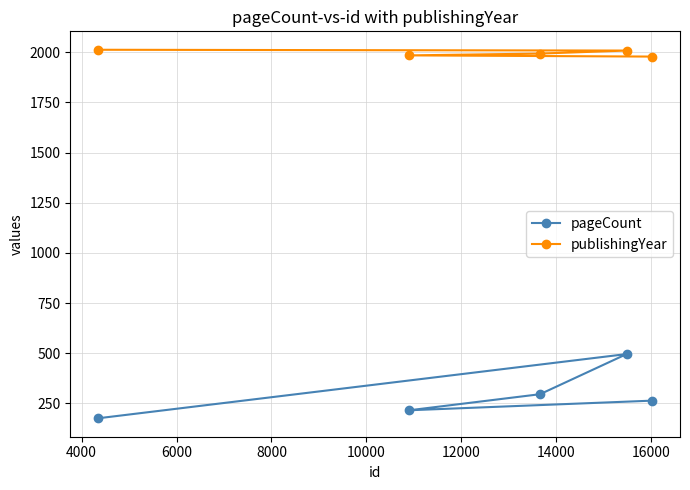

List the series in order of their peak value, highest first.

publishingYear, pageCount